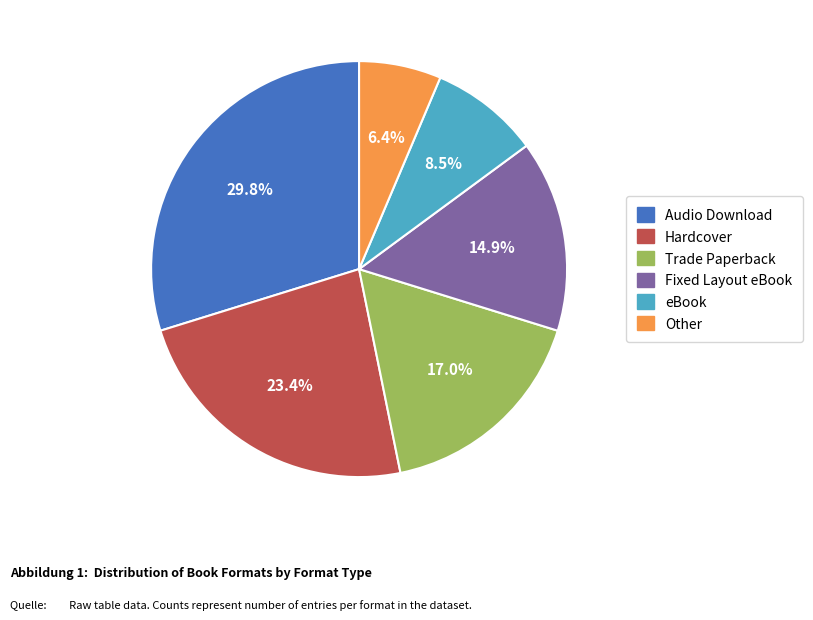

Is it true that Other is 1% of the pie?

False